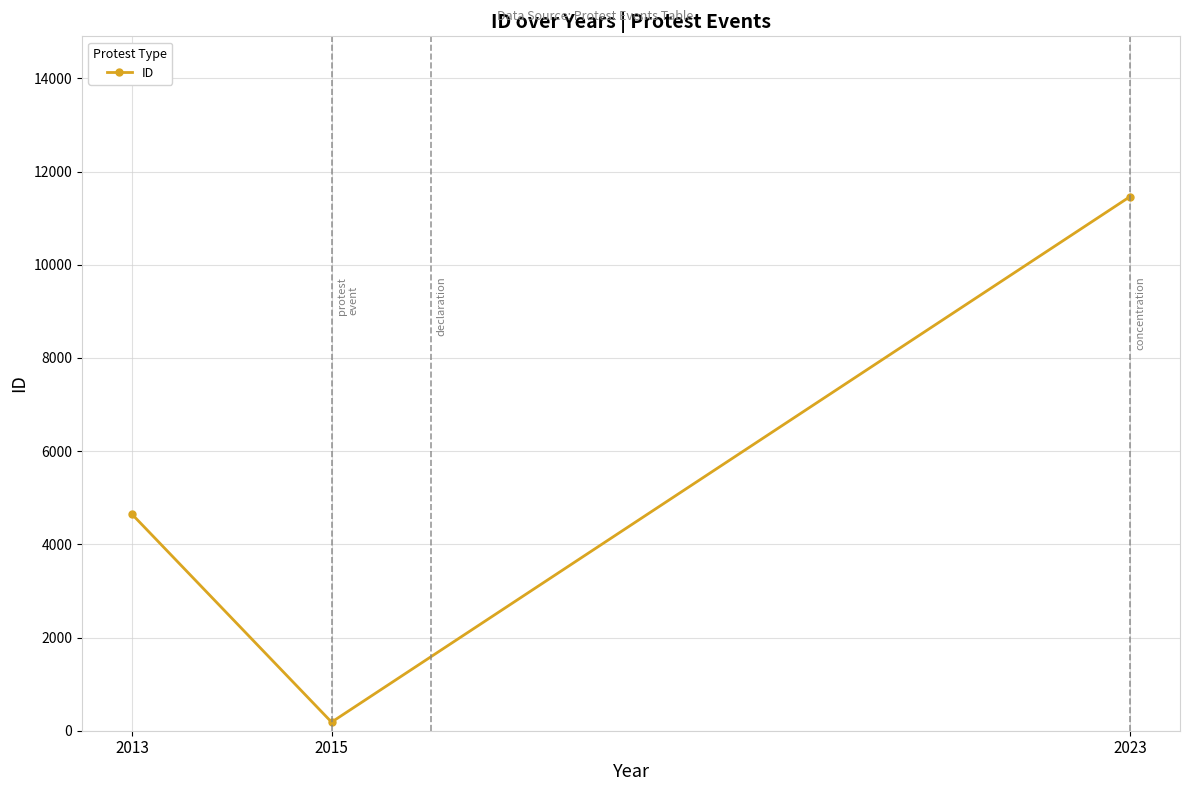

How many categories are shown in the chart?

3